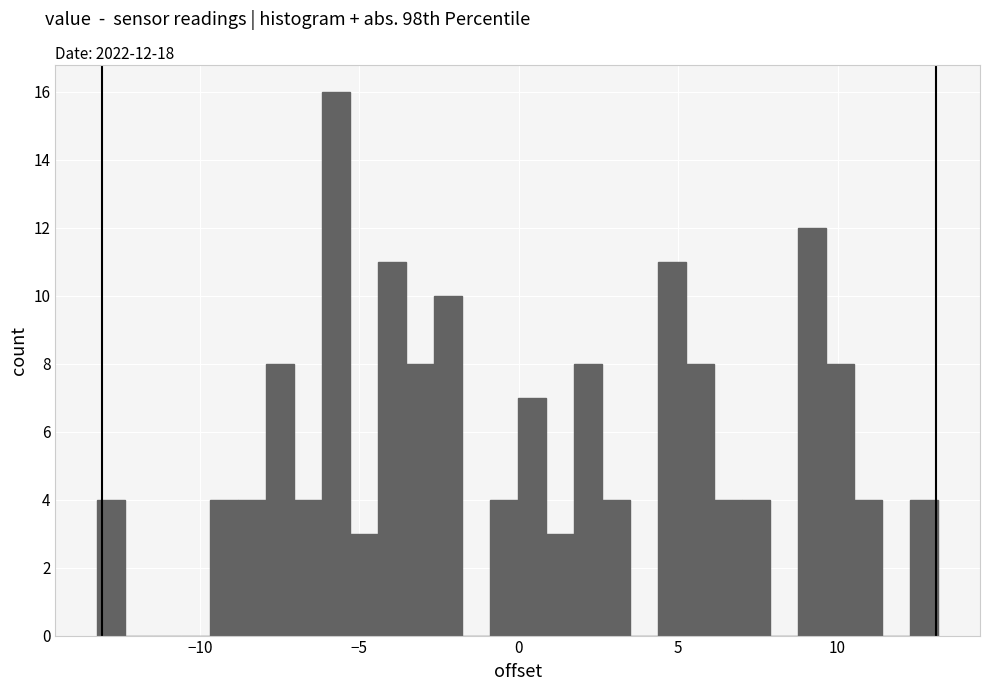

Around what value on the x-axis is the tallest bar? Give the approximate position of its centre, as read against the axis.

-5.5